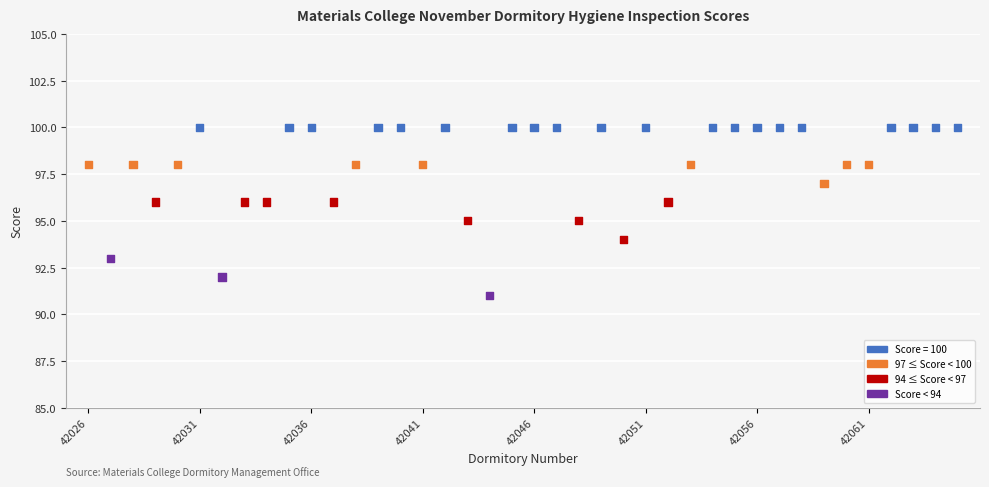

What is the range of Y values (max minus min)?

9